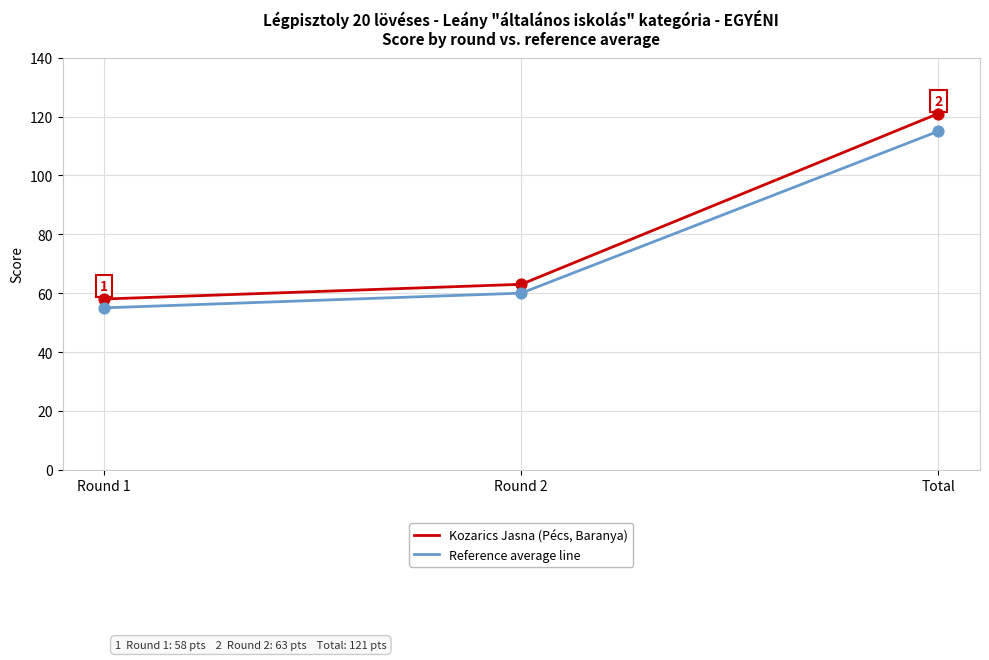

Which series has the largest total across all categories?

Kozarics Jasna (Pécs, Baranya)